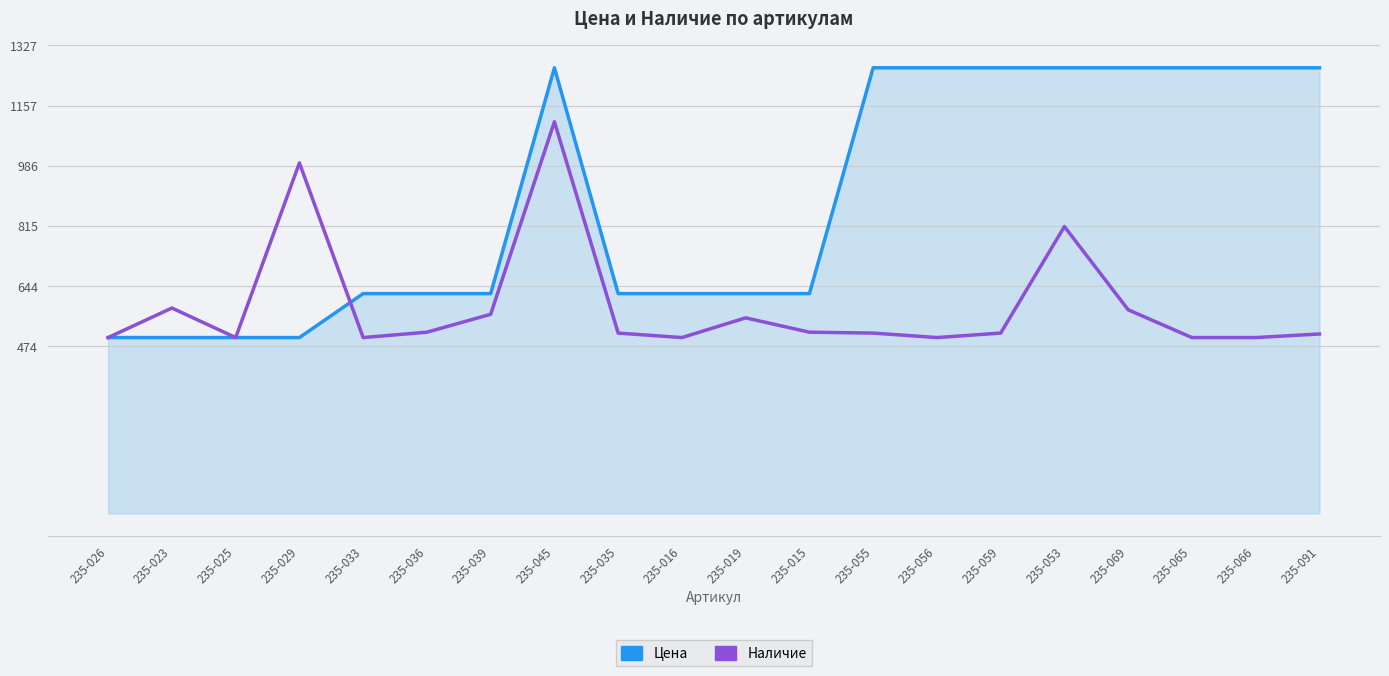

At how many categories does at least one series exceed 1058?

9